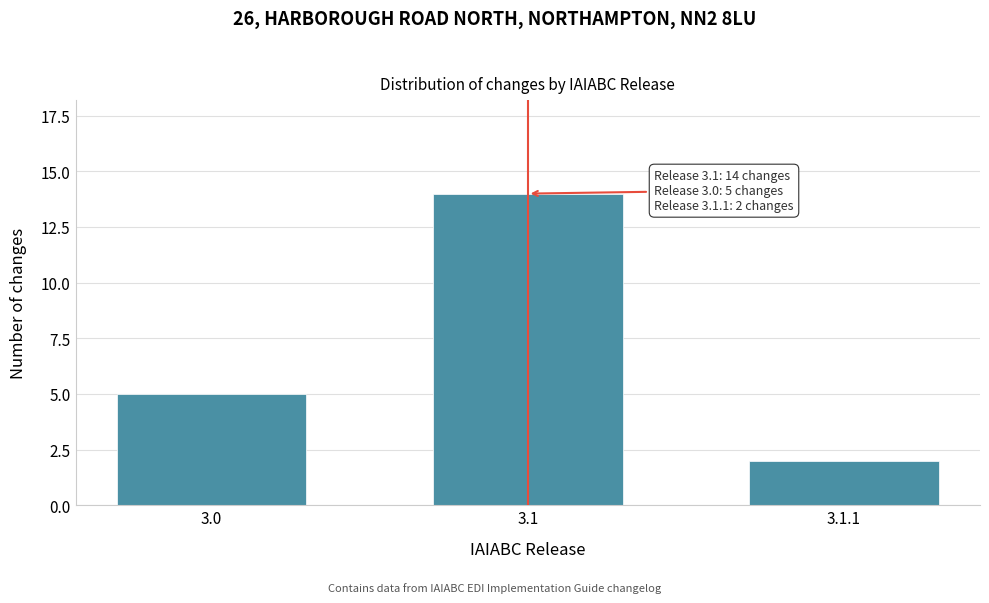

Reading right to left, transcribe all the data shown in this chart.

2	14	5